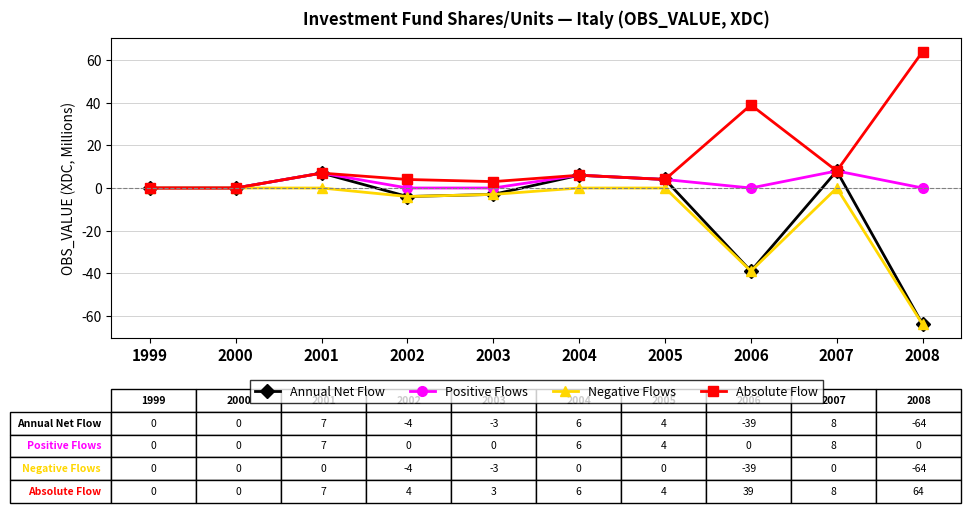

Does the chart have visible grid lines?

Yes